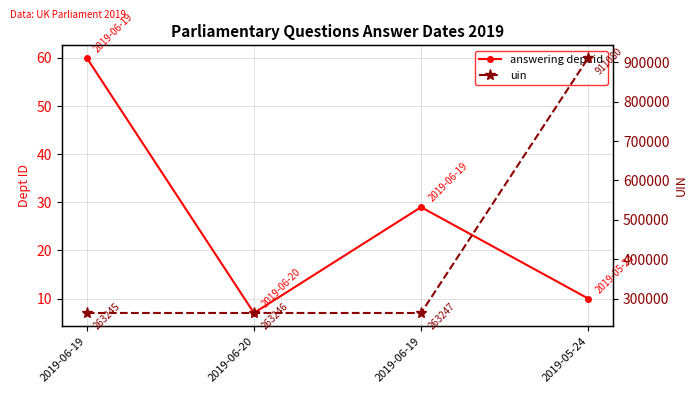

What is the sum of all uin values?

1700818